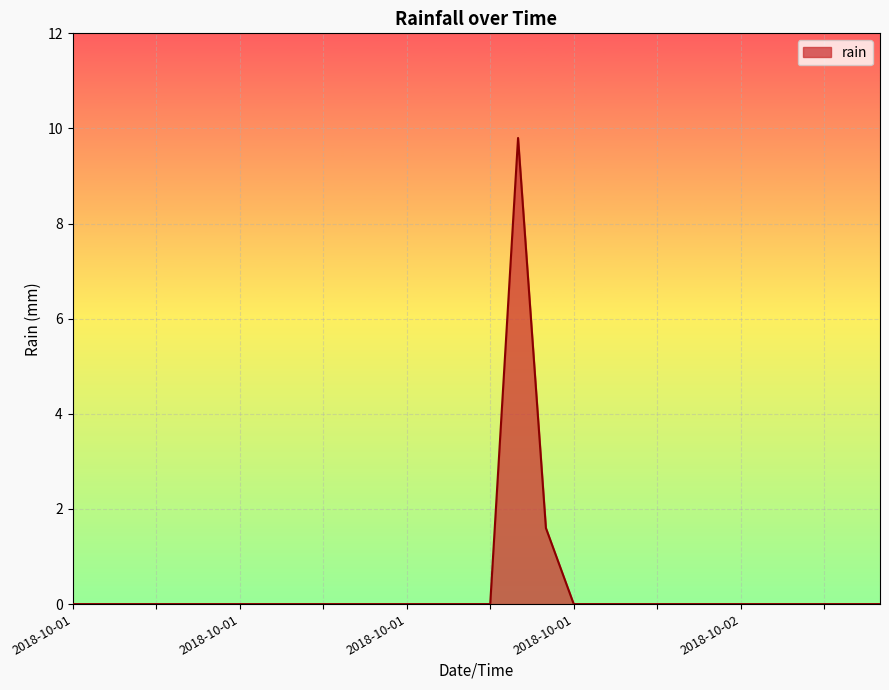

What is the greatest value displayed?

9.8